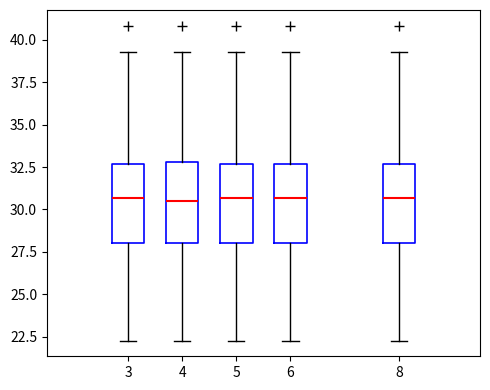

Reading left to right, read every box against the y-axis: the position of its median line, the range the box covers, and the ends of its whiskers. The values are not printed on the chart, so give them approximately, as read against the axis.

3: median 30.5, box 28.0 to 32.5, whiskers 22.5 to 39.5
4: median 30.5, box 28.0 to 33.0, whiskers 22.5 to 39.5
5: median 30.5, box 28.0 to 32.5, whiskers 22.5 to 39.5
6: median 30.5, box 28.0 to 32.5, whiskers 22.5 to 39.5
8: median 30.5, box 28.0 to 32.5, whiskers 22.5 to 39.5